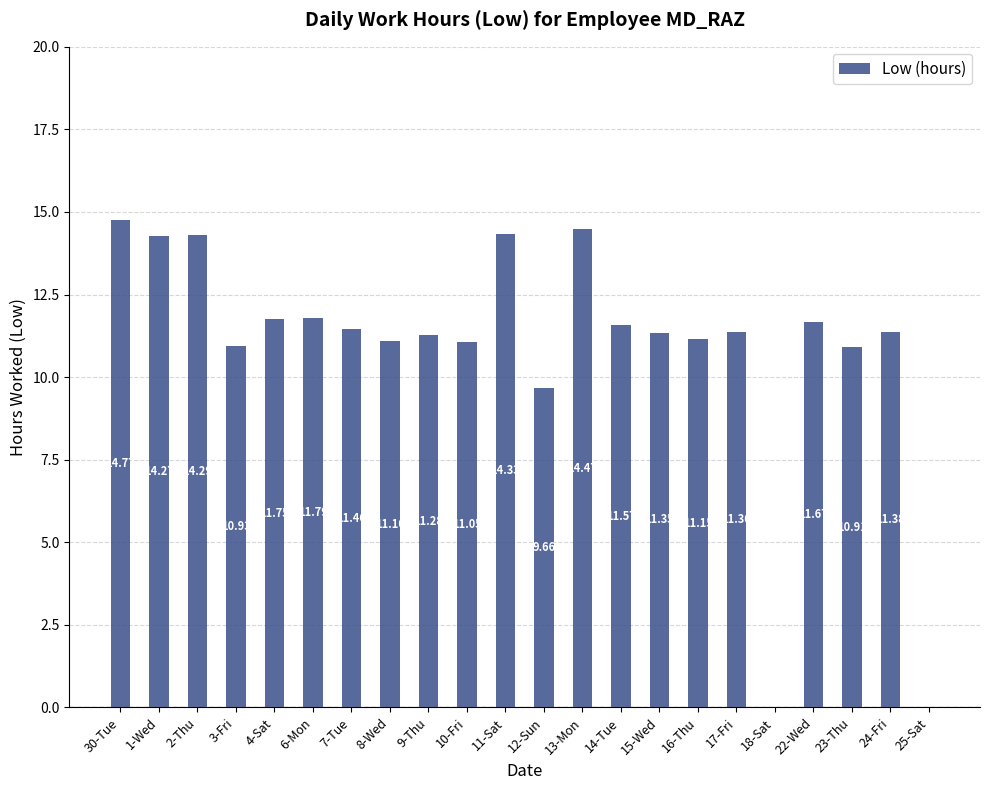

Where is the data nearest to the value 7?

12-Sun